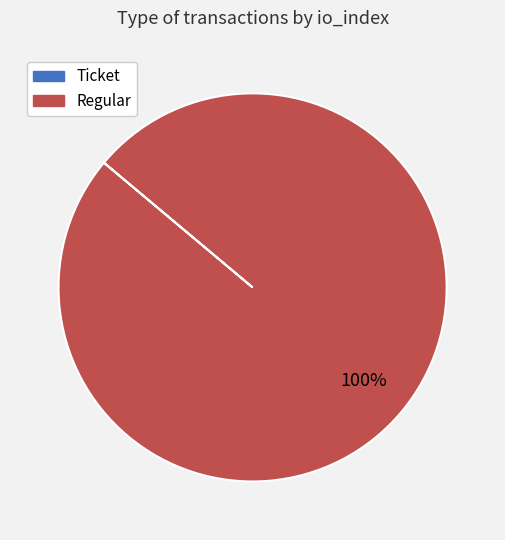

To the nearest percent, what is the average slice percentage?

50%